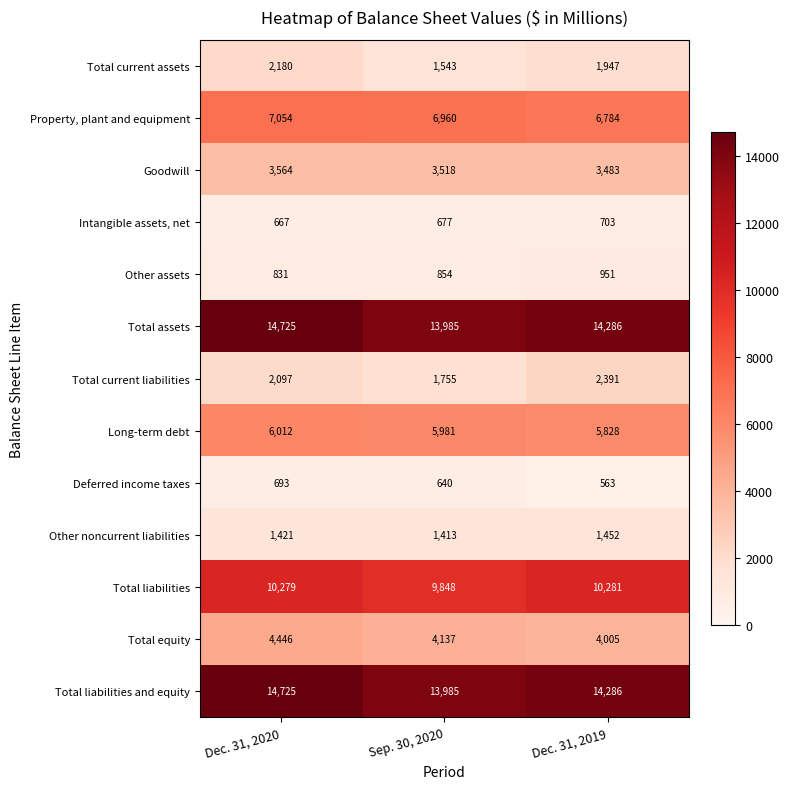

At which category does the chart reach its peak across all series?

Dec. 31, 2020